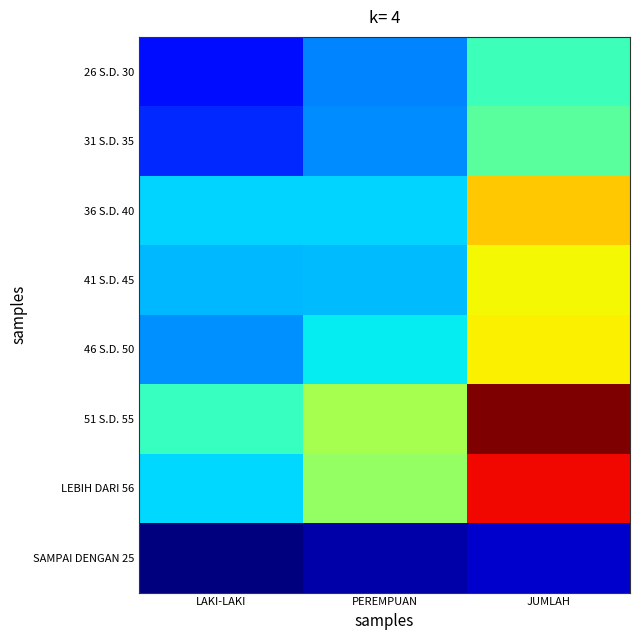

At which category is the sum across all series the highest?

JUMLAH